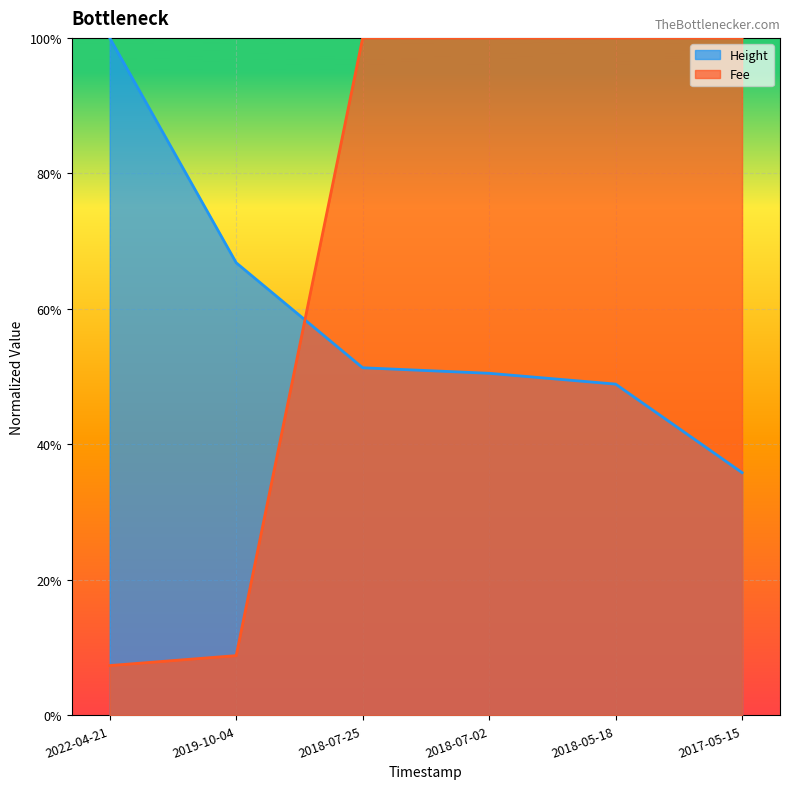

What is the approximate value of Height at 2017-05-15?

0.4